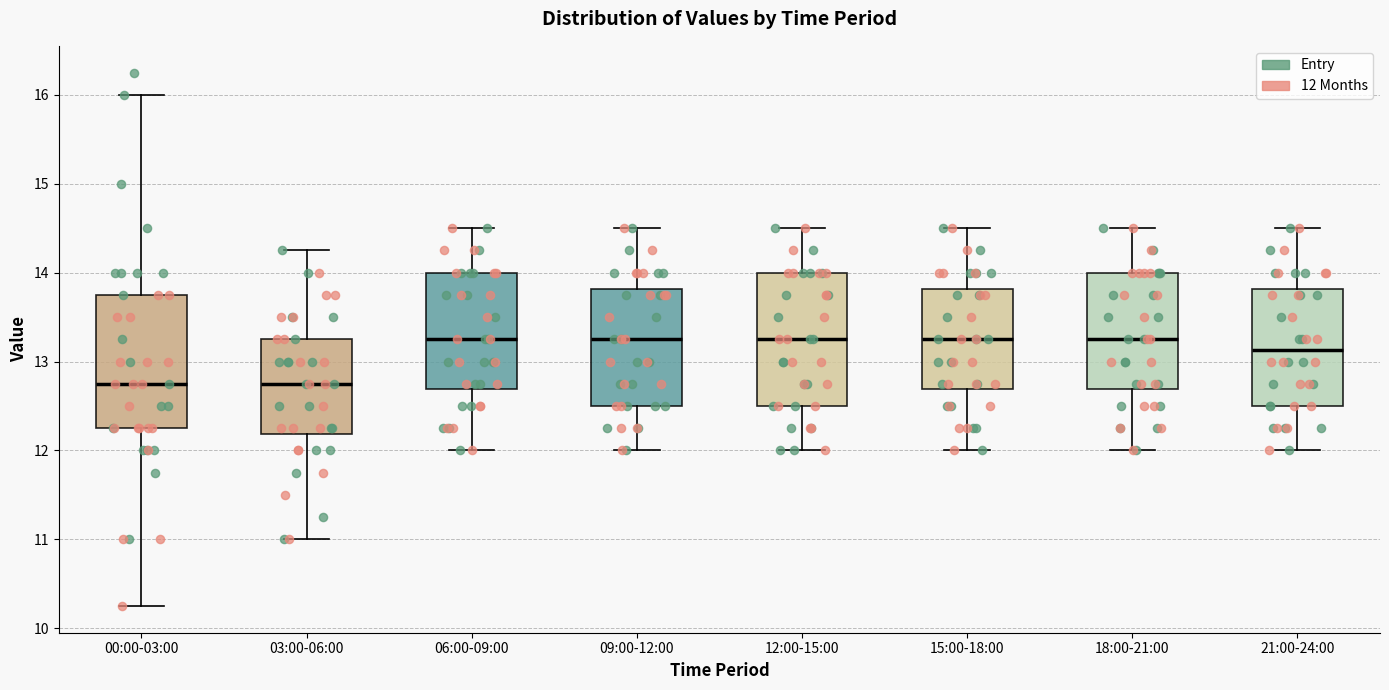

Reading left to right, transcribe this box plot: for each box, give where its median line is, the range the box spans, and where its two whiskers end, as read against the y-axis. The values are not printed on the chart, so give them approximately, as read against the axis.

00:00-03:00: median 12.8, box 12.3 to 13.8, whiskers 10.3 to 16.0
03:00-06:00: median 12.8, box 12.2 to 13.3, whiskers 11.0 to 14.3
06:00-09:00: median 13.3, box 12.7 to 14.0, whiskers 12.0 to 14.5
09:00-12:00: median 13.3, box 12.5 to 13.8, whiskers 12.0 to 14.5
12:00-15:00: median 13.3, box 12.5 to 14.0, whiskers 12.0 to 14.5
15:00-18:00: median 13.3, box 12.7 to 13.8, whiskers 12.0 to 14.5
18:00-21:00: median 13.3, box 12.7 to 14.0, whiskers 12.0 to 14.5
21:00-24:00: median 13.1, box 12.5 to 13.8, whiskers 12.0 to 14.5